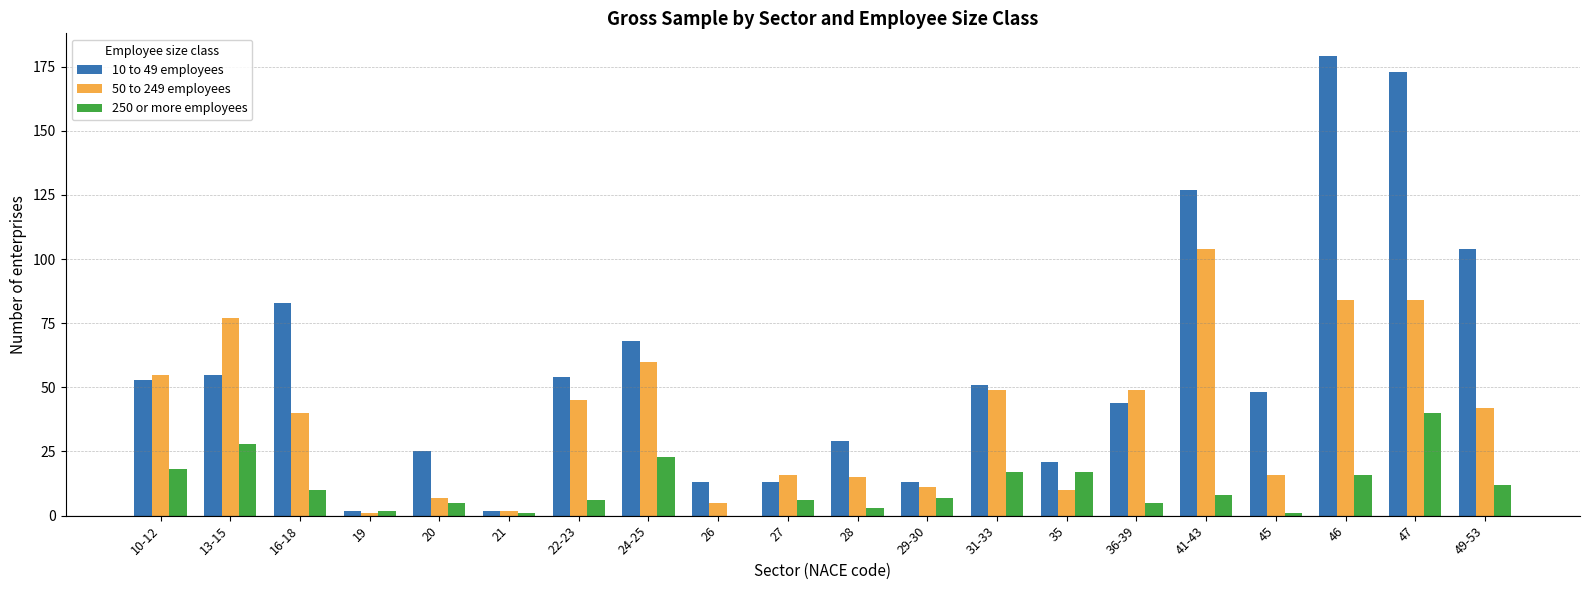

Between 31-33 and 49-53, which series saw the biggest shift?

10 to 49 employees